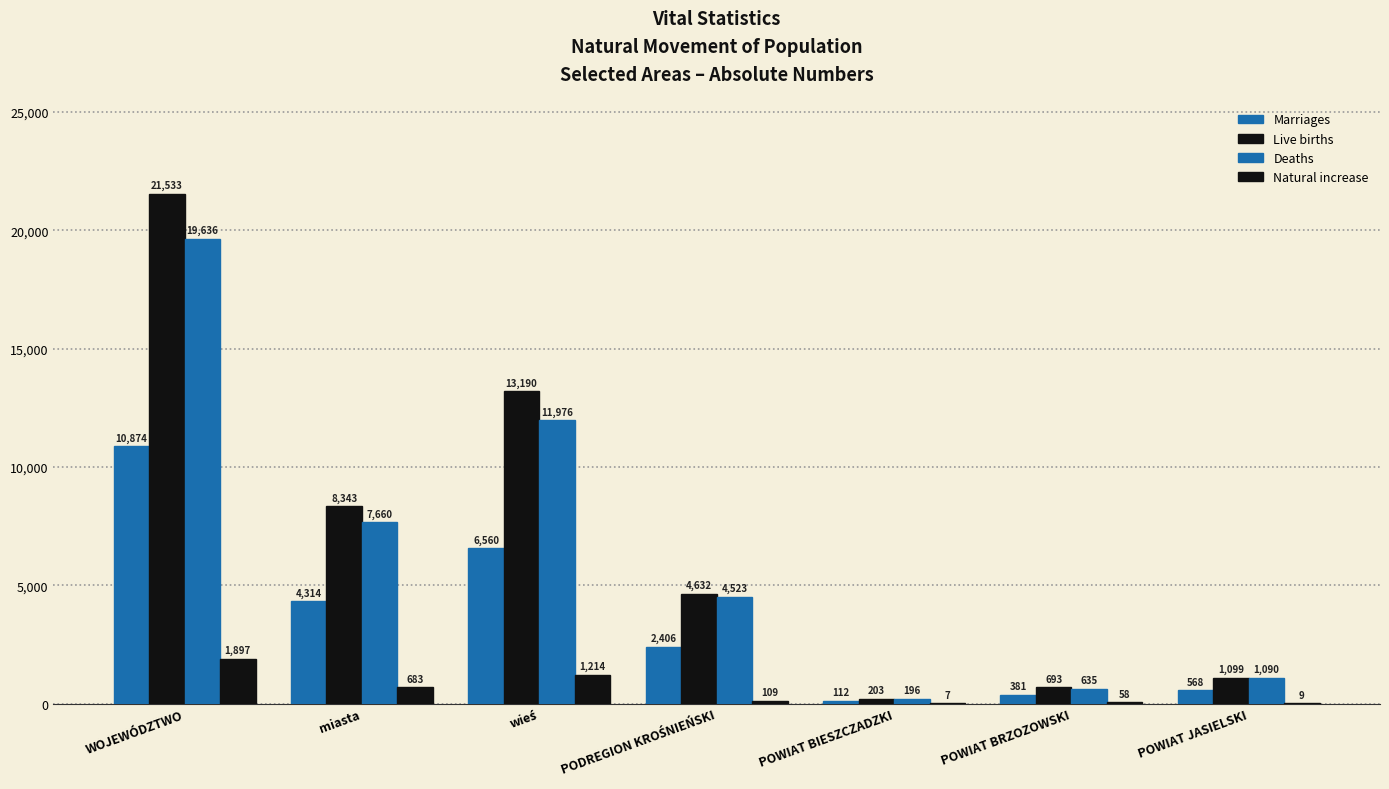

The value of Marriages at POWIAT JASIELSKI is 848. True or false?

False